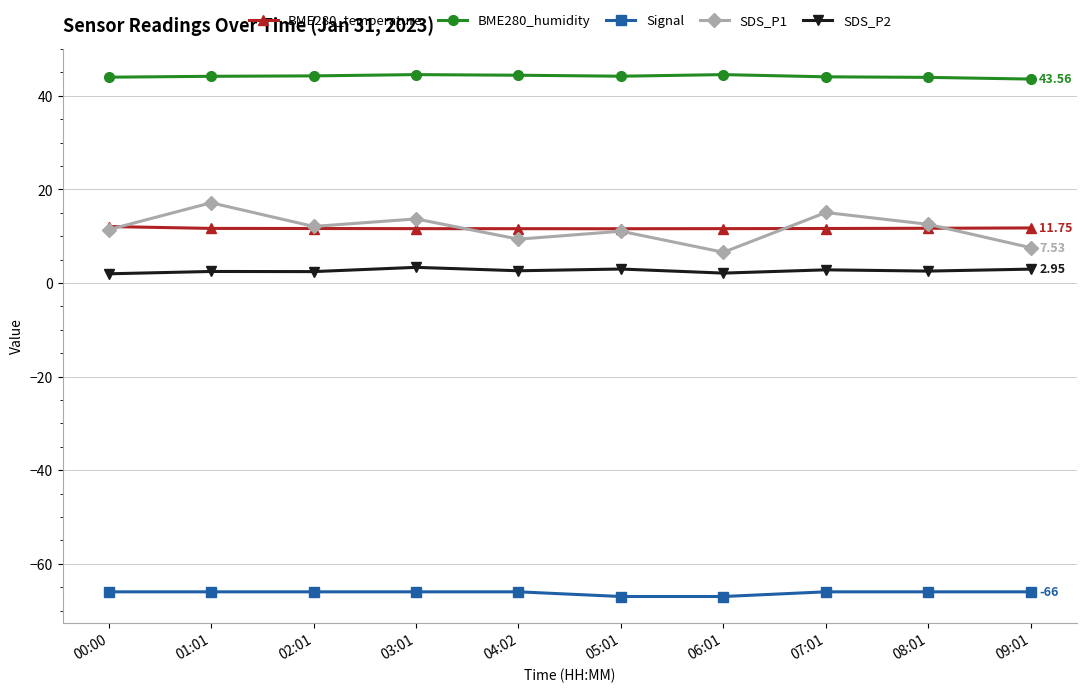

What is the value of the Signal point at the 5th from the left?

-66.0